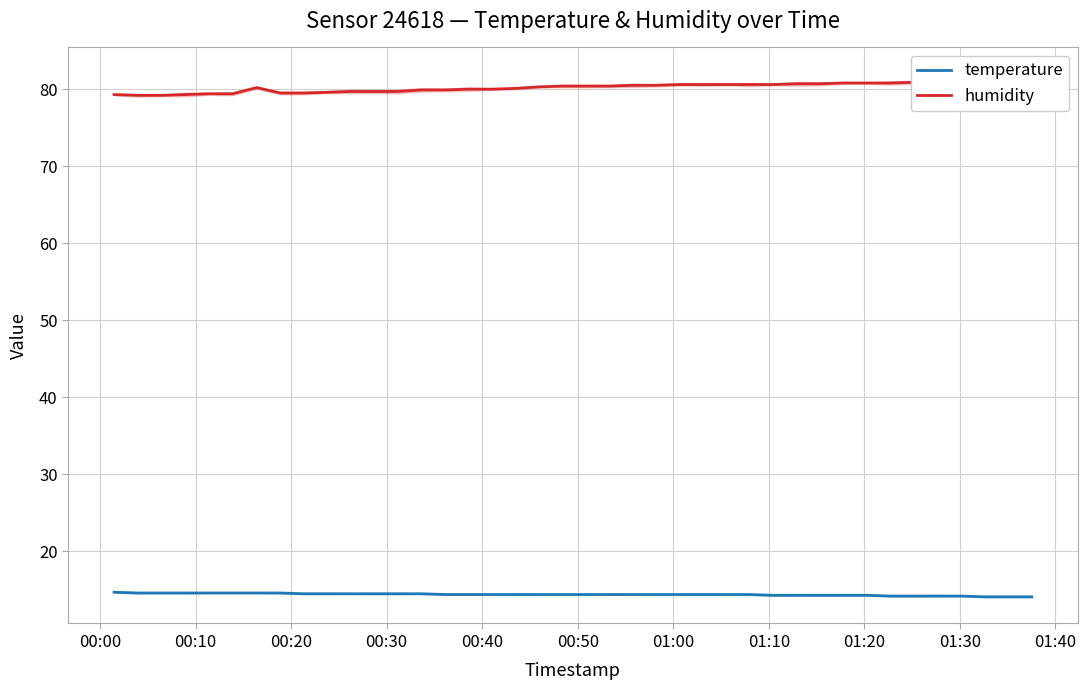

Is the value of temperature at 39 greater than the value of humidity at 01:20?

No